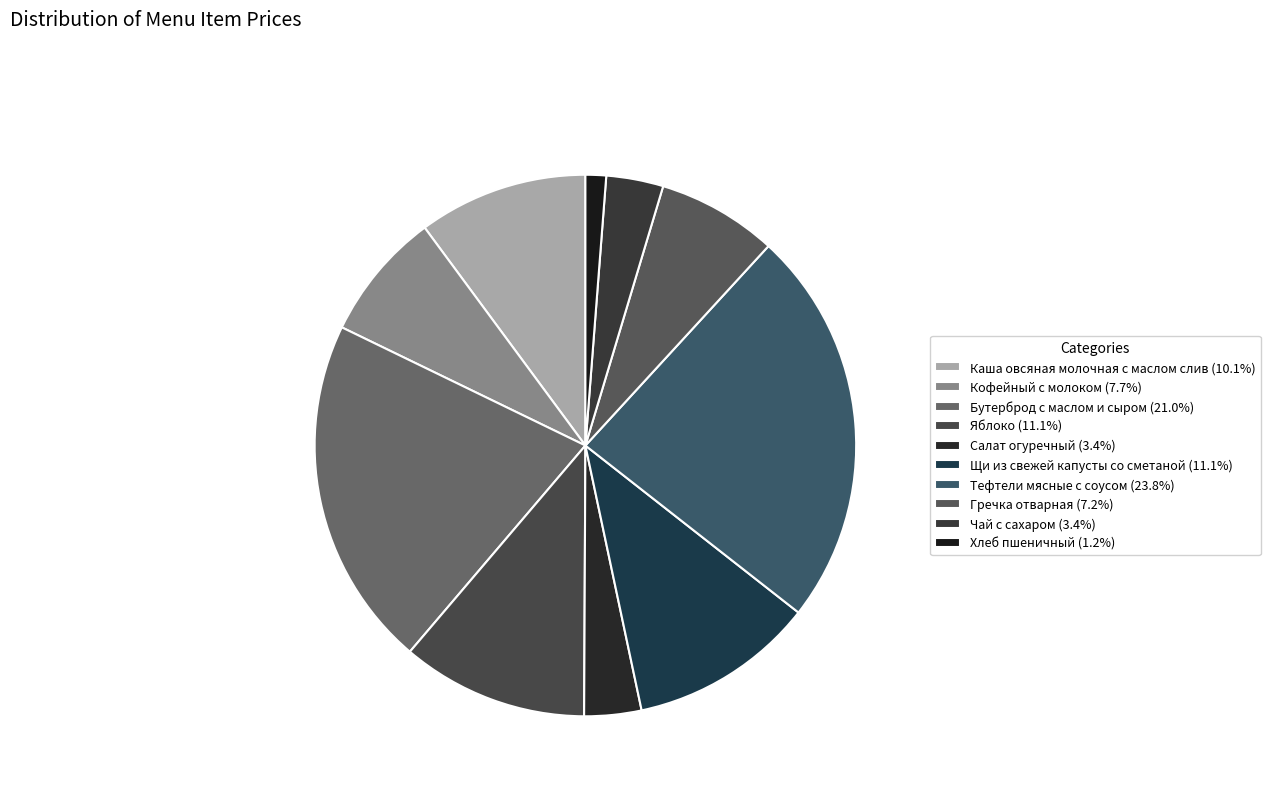

Rank the categories by value from highest to lowest.

Тефтели мясные с соусом, Бутерброд с маслом и сыром, Яблоко, Щи из свежей капусты со сметаной, Каша овсяная молочная с маслом слив, Кофейный с молоком, Гречка отварная, Салат огуречный, Чай с сахаром, Хлеб пшеничный